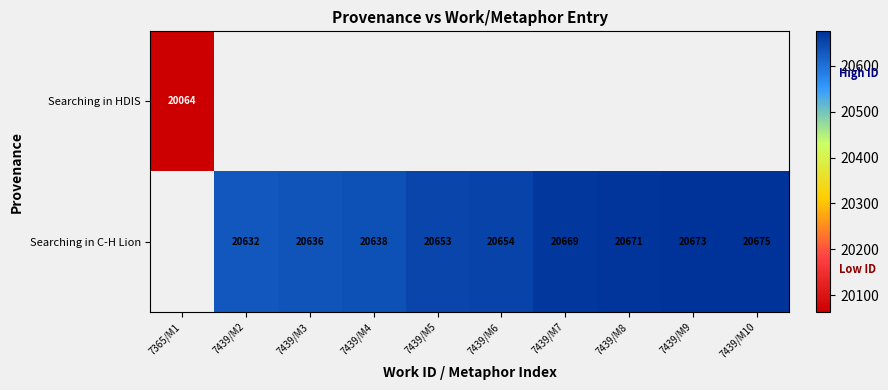

The value of Searching in C-H Lion at 7439/M7 is 14219. True or false?

False